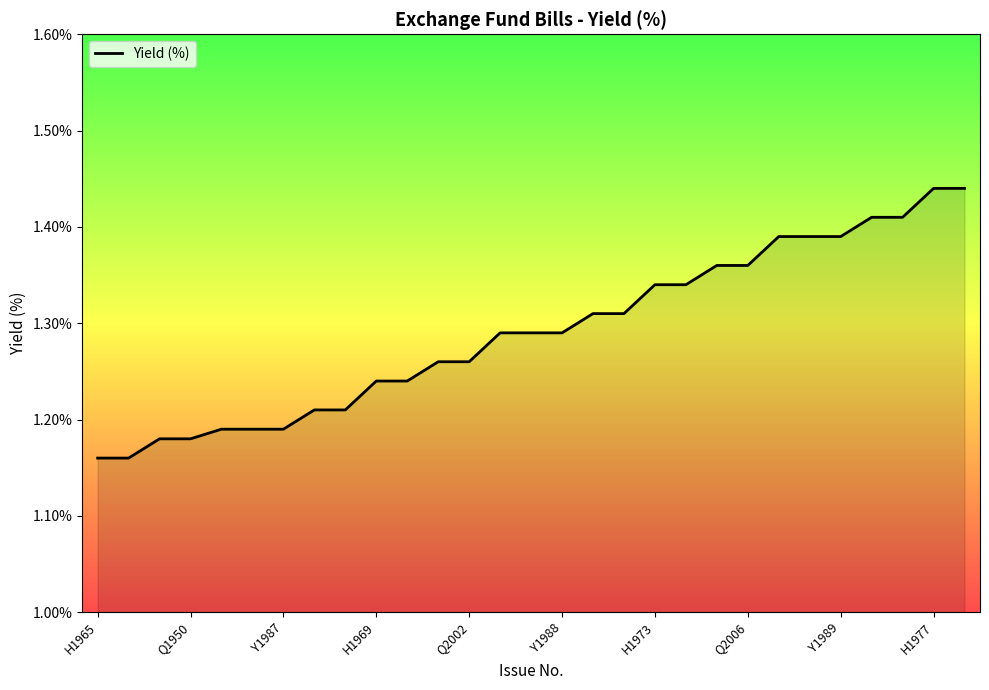

What is the difference between the maximum and minimum values?

0.3